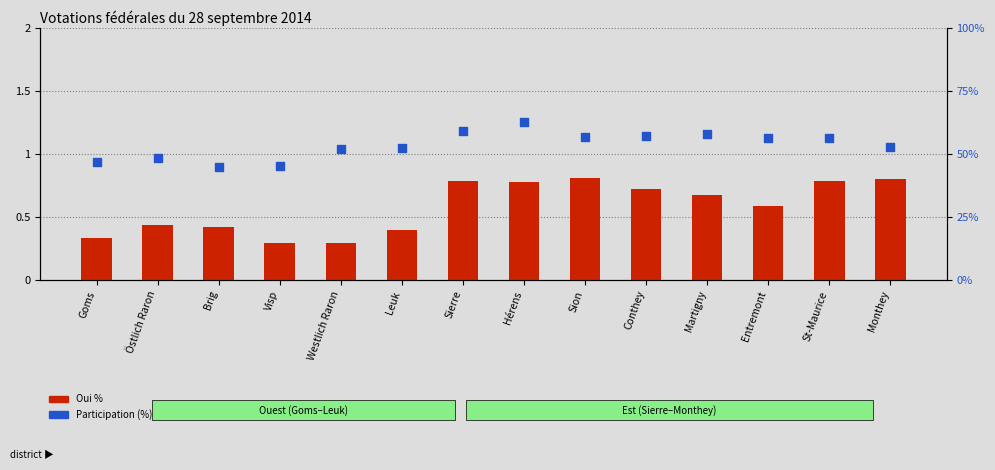

At how many categories does at least one series exceed 42?

14